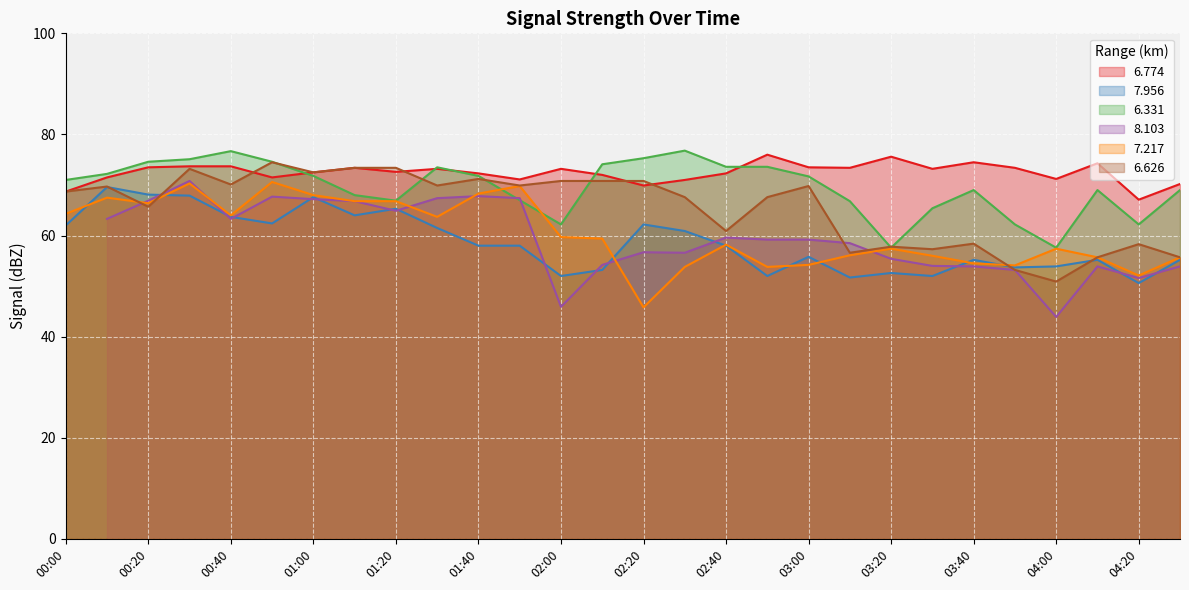

Read the 6.774 value at 01:40.

72.3